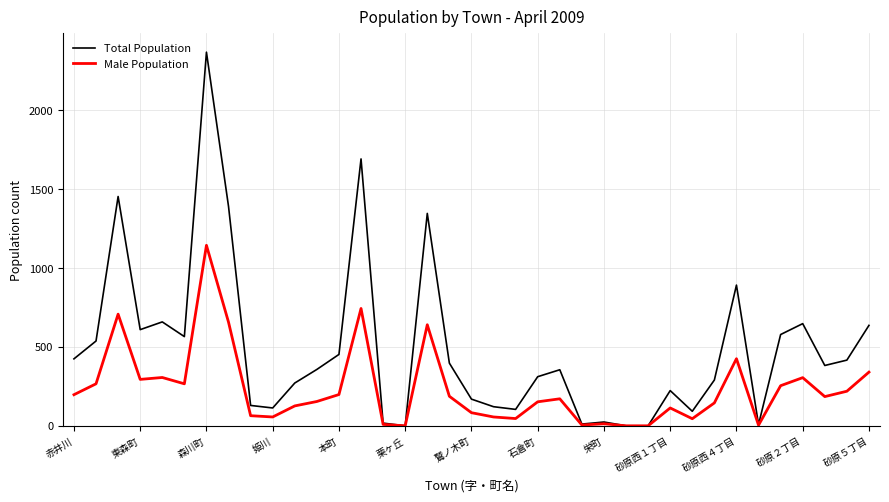

What is the greatest value displayed?

2366